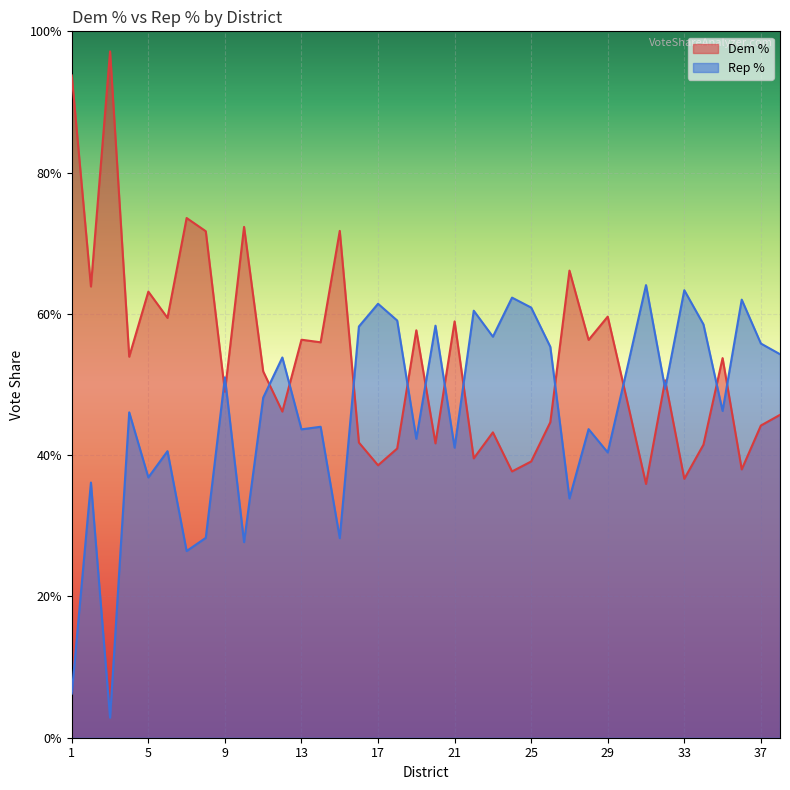

What is the total value across all series at 20?

1.0